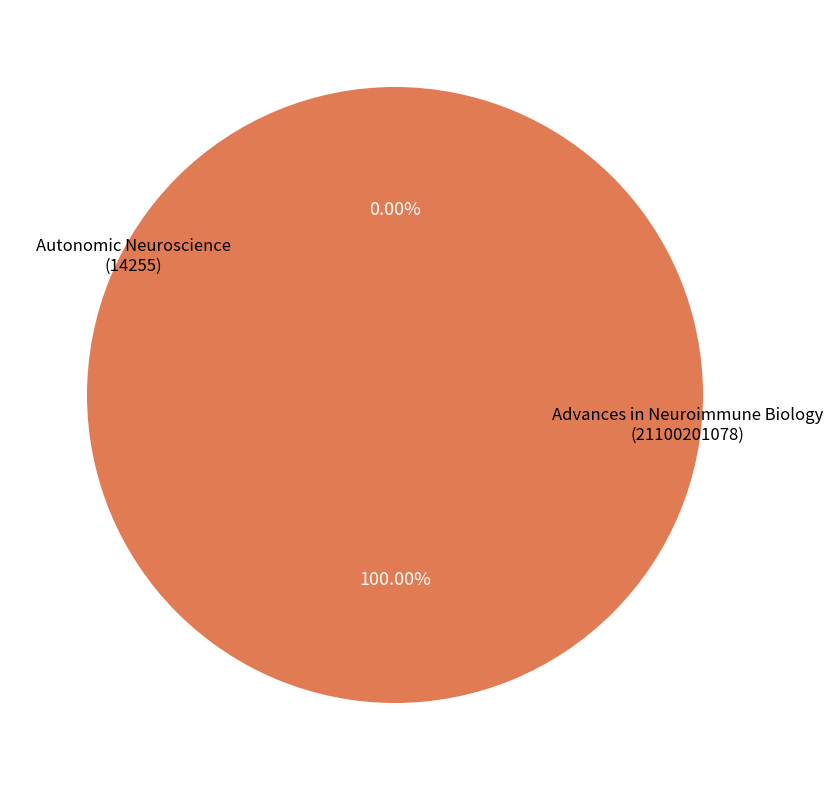

Is there a majority slice in this chart?

Yes